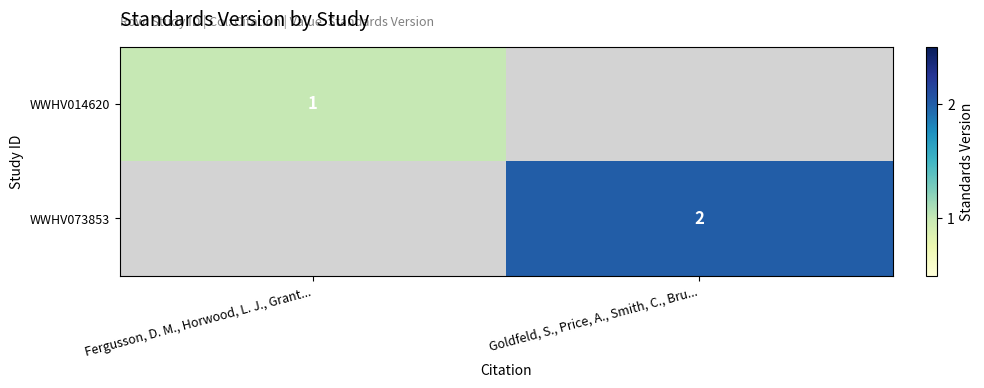

The value of WWHV073853 at Goldfeld, S., Price, A., Smith, C., Bru... is 2. True or false?

True